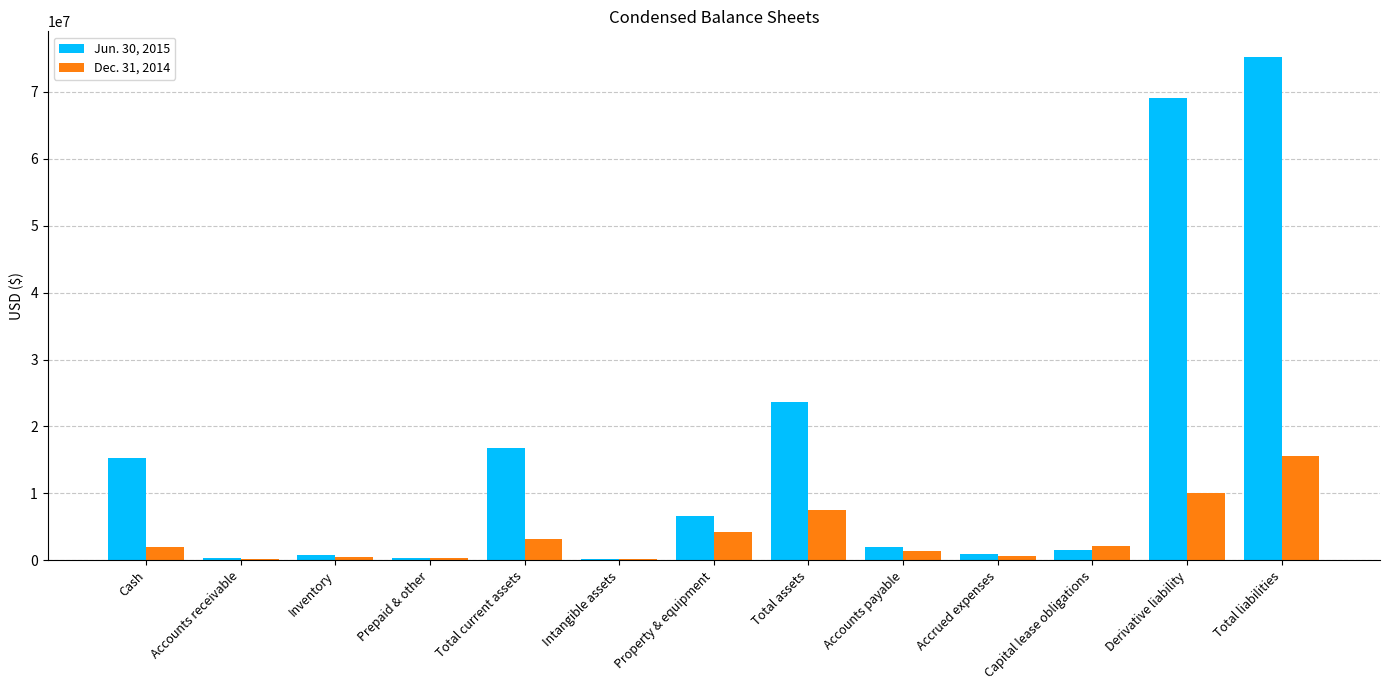

The Jun. 30, 2015 series shows 11210560 at Total assets. True or false?

False